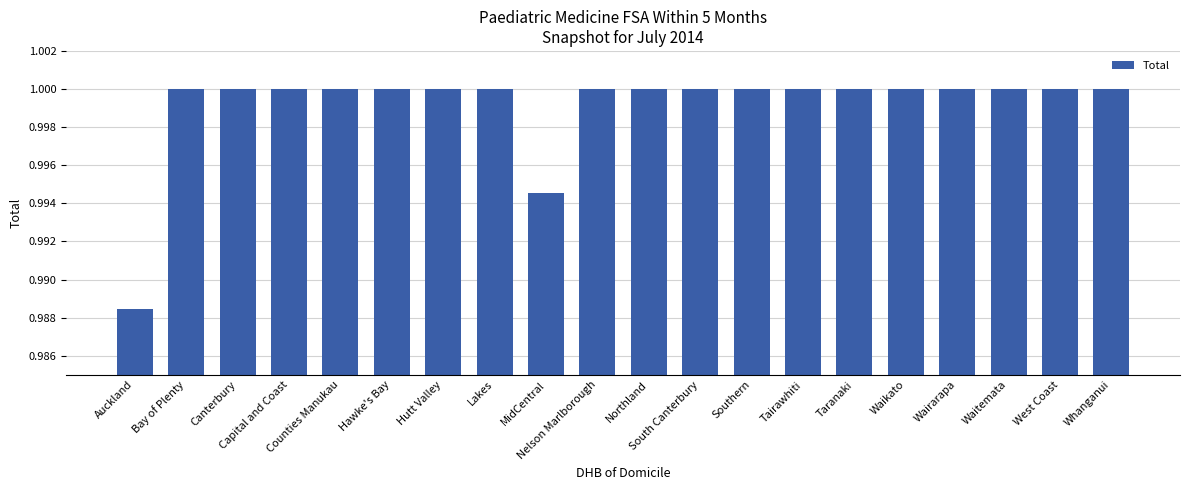

Which category has the lowest value across all series?

Auckland